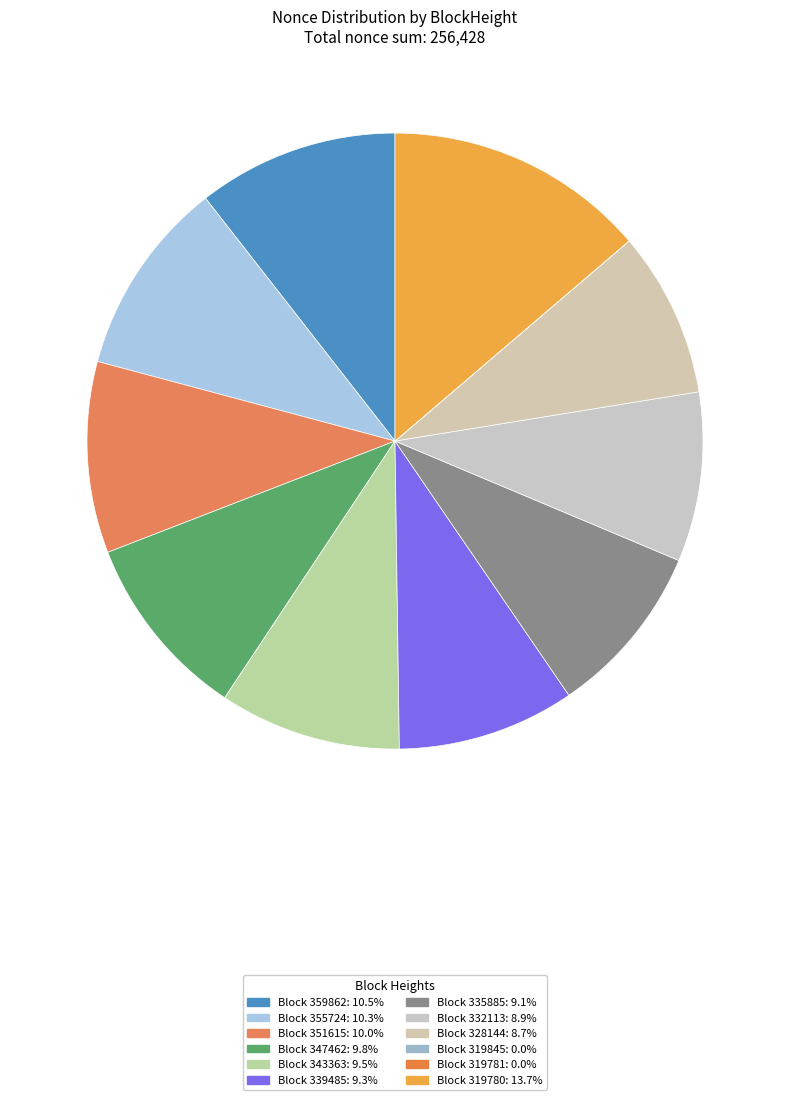

Which category has the biggest portion of the pie?

319780